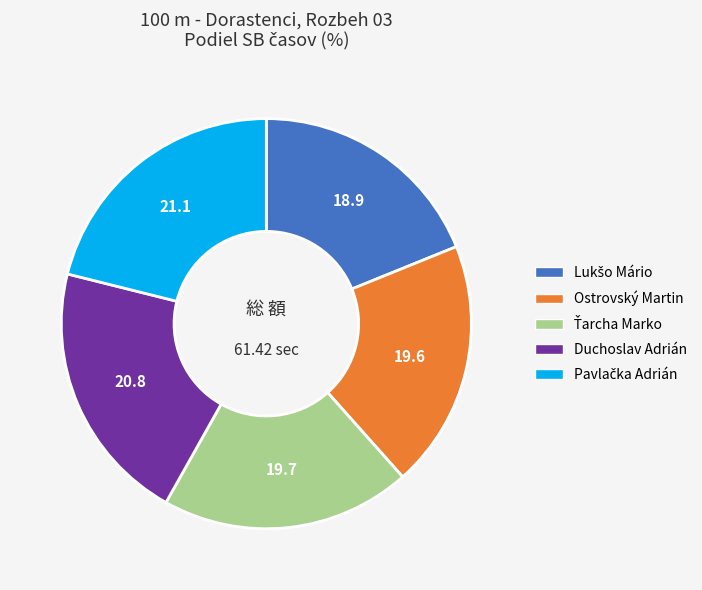

Is there any slice that represents more than half of the pie?

No